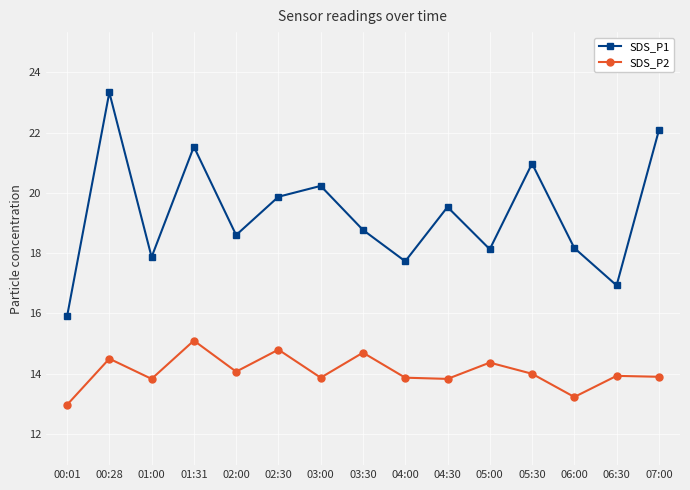

At which label is SDS_P1 closest to 19?

03:30